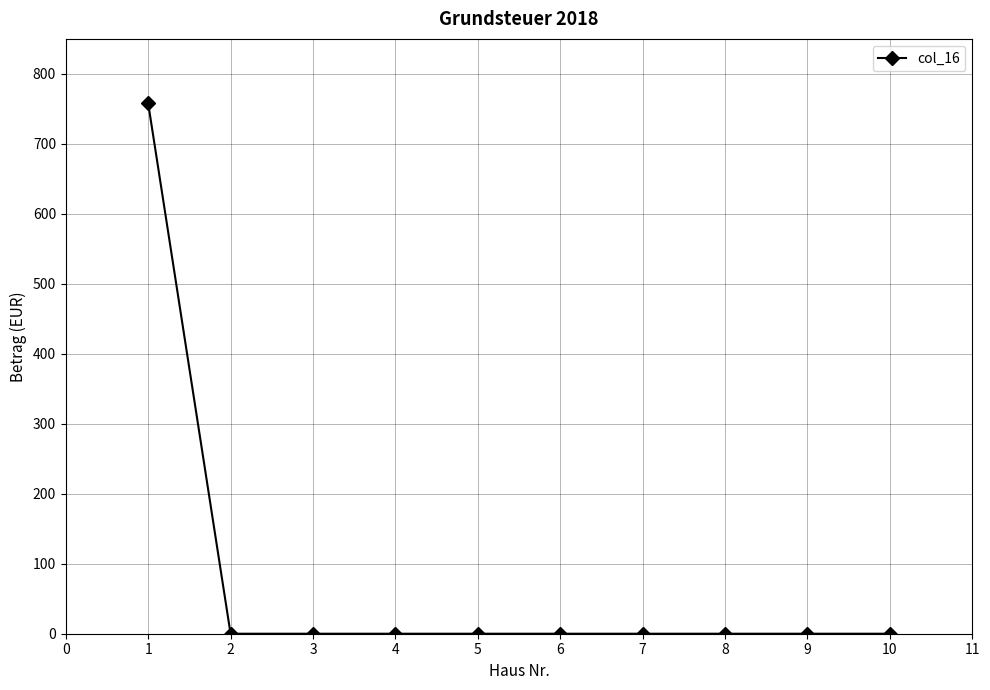

What is the maximum value shown in the chart?

758.0